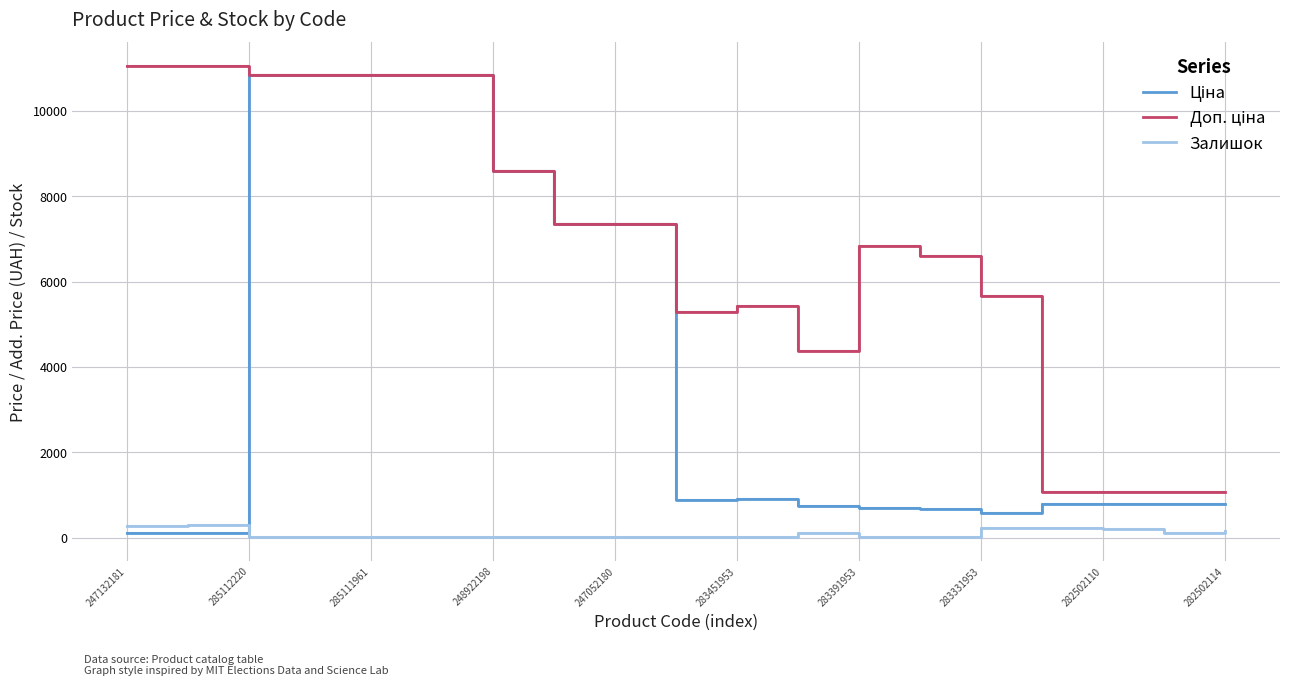

What is the highest value of the Залишок series?

290.0